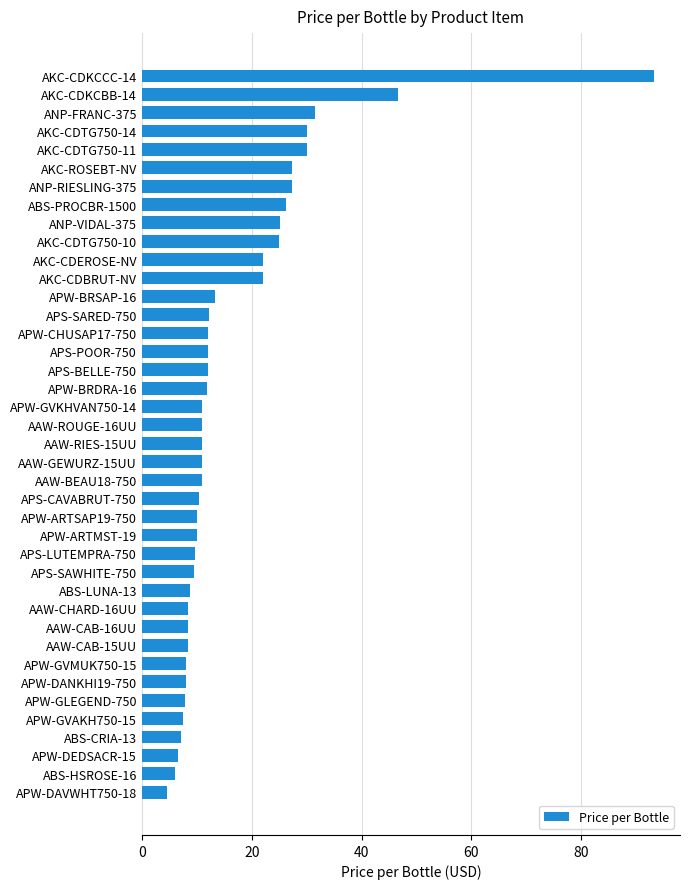

How many distinct data groups are displayed?

1